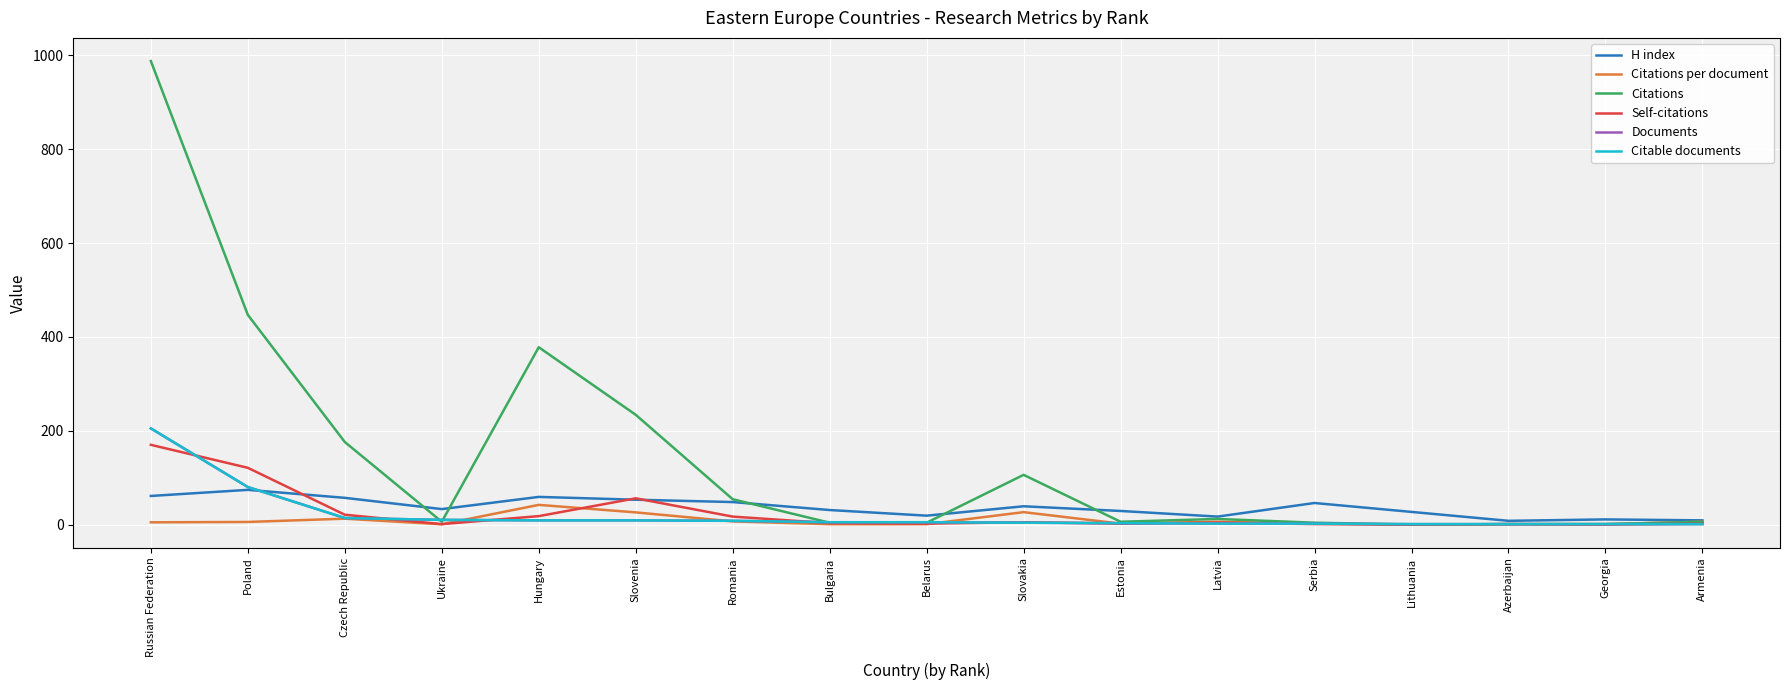

Reading left to right, what are all the values shown in this chart?

H index: Russian Federation=61.0	Poland=74.0	Czech Republic=57.0	Ukraine=33.0	Hungary=59.0	Slovenia=53.0	Romania=48.0	Bulgaria=31.0	Belarus=19.0	Slovakia=39.0	Estonia=29.0	Latvia=17.0	Serbia=46.0	Lithuania=27.0	Azerbaijan=8.0	Georgia=11.0	Armenia=9.0
Citations per document: Russian Federation=4.8	Poland=5.6	Czech Republic=12.6	Ukraine=0.6	Hungary=42.0	Slovenia=26.0	Romania=6.8	Bulgaria=0.8	Belarus=0.8	Slovakia=26.5	Estonia=2.0	Latvia=6.0	Serbia=2.0	Lithuania=0.0	Azerbaijan=1.0	Georgia=1.0	Armenia=6.0
Citations: Russian Federation=988.0	Poland=447.0	Czech Republic=176.0	Ukraine=6.0	Hungary=378.0	Slovenia=234.0	Romania=54.0	Bulgaria=4.0	Belarus=4.0	Slovakia=106.0	Estonia=6.0	Latvia=12.0	Serbia=4.0	Lithuania=0.0	Azerbaijan=1.0	Georgia=1.0	Armenia=6.0
Self-citations: Russian Federation=170.0	Poland=121.0	Czech Republic=21.0	Ukraine=1.0	Hungary=18.0	Slovenia=56.0	Romania=17.0	Bulgaria=3.0	Belarus=2.0	Slovakia=5.0	Estonia=2.0	Latvia=4.0	Serbia=1.0	Lithuania=0.0	Azerbaijan=1.0	Georgia=0.0	Armenia=2.0
Documents: Russian Federation=205.0	Poland=80.0	Czech Republic=14.0	Ukraine=10.0	Hungary=9.0	Slovenia=9.0	Romania=8.0	Bulgaria=5.0	Belarus=5.0	Slovakia=4.0	Estonia=3.0	Latvia=2.0	Serbia=2.0	Lithuania=1.0	Azerbaijan=1.0	Georgia=1.0	Armenia=1.0
Citable documents: Russian Federation=205.0	Poland=80.0	Czech Republic=14.0	Ukraine=10.0	Hungary=9.0	Slovenia=9.0	Romania=8.0	Bulgaria=5.0	Belarus=5.0	Slovakia=4.0	Estonia=3.0	Latvia=2.0	Serbia=2.0	Lithuania=1.0	Azerbaijan=1.0	Georgia=1.0	Armenia=1.0